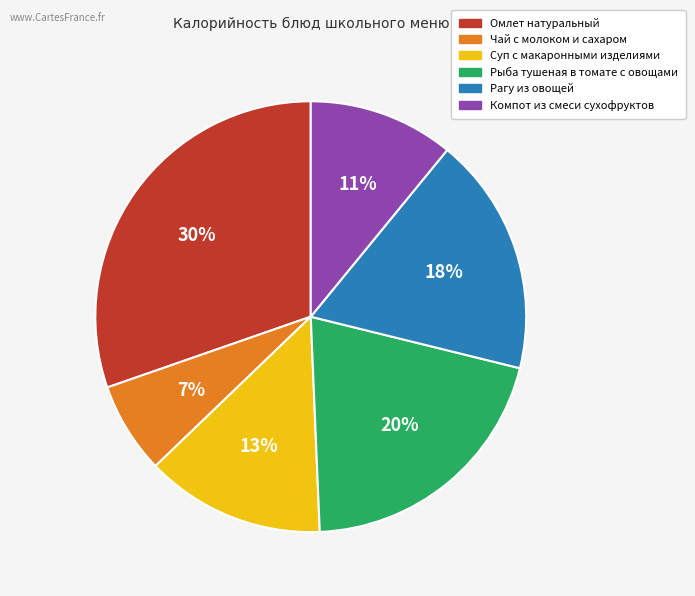

Combined, do Компот из смеси сухофруктов and Рыба тушеная в томате с овощами account for over 50%?

No